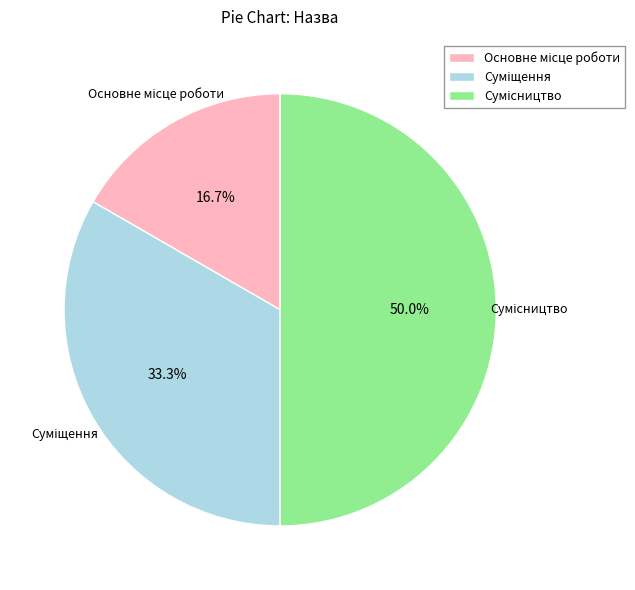

What is the largest slice in the pie chart?

Сумісництво